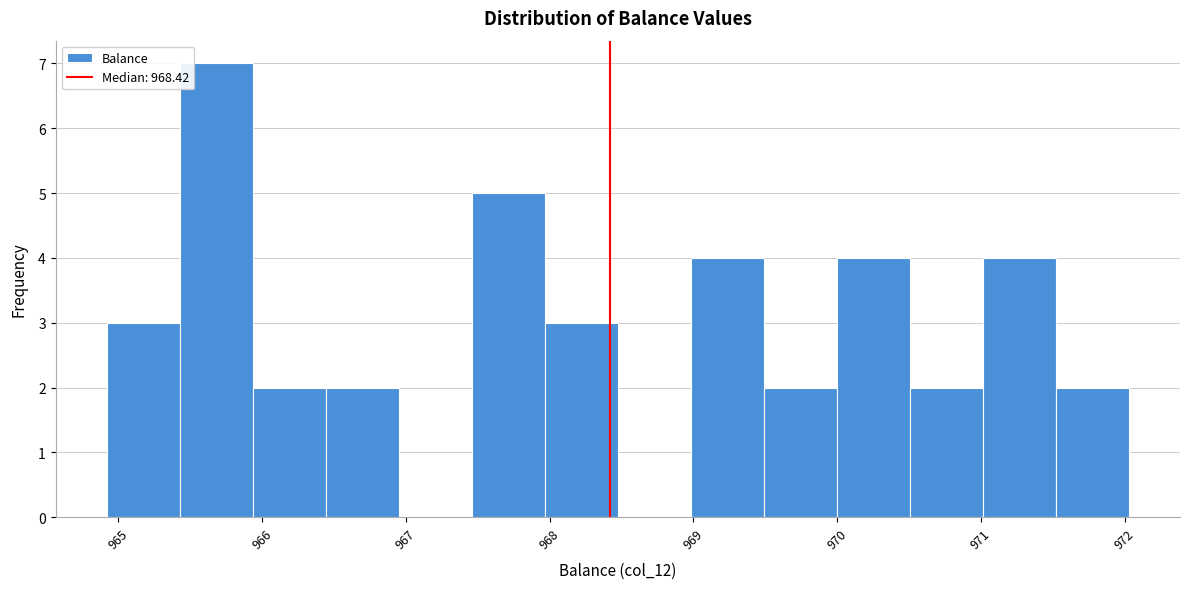

Reading left to right, transcribe this chart: for each bar, give the range it covers on the x-axis and its height. Neither the bar edges nor the heights are printed on the chart, so give them approximately, as read against the axes.

964.9 to 965.4: 3
965.4 to 965.9: 7
965.9 to 966.4: 2
966.4 to 967.0: 2
967.0 to 967.5: 0
967.5 to 968.0: 5
968.0 to 968.5: 3
968.5 to 969.0: 0
969.0 to 969.5: 4
969.5 to 970.0: 2
970.0 to 970.5: 4
970.5 to 971.0: 2
971.0 to 971.5: 4
971.5 to 972.0: 2